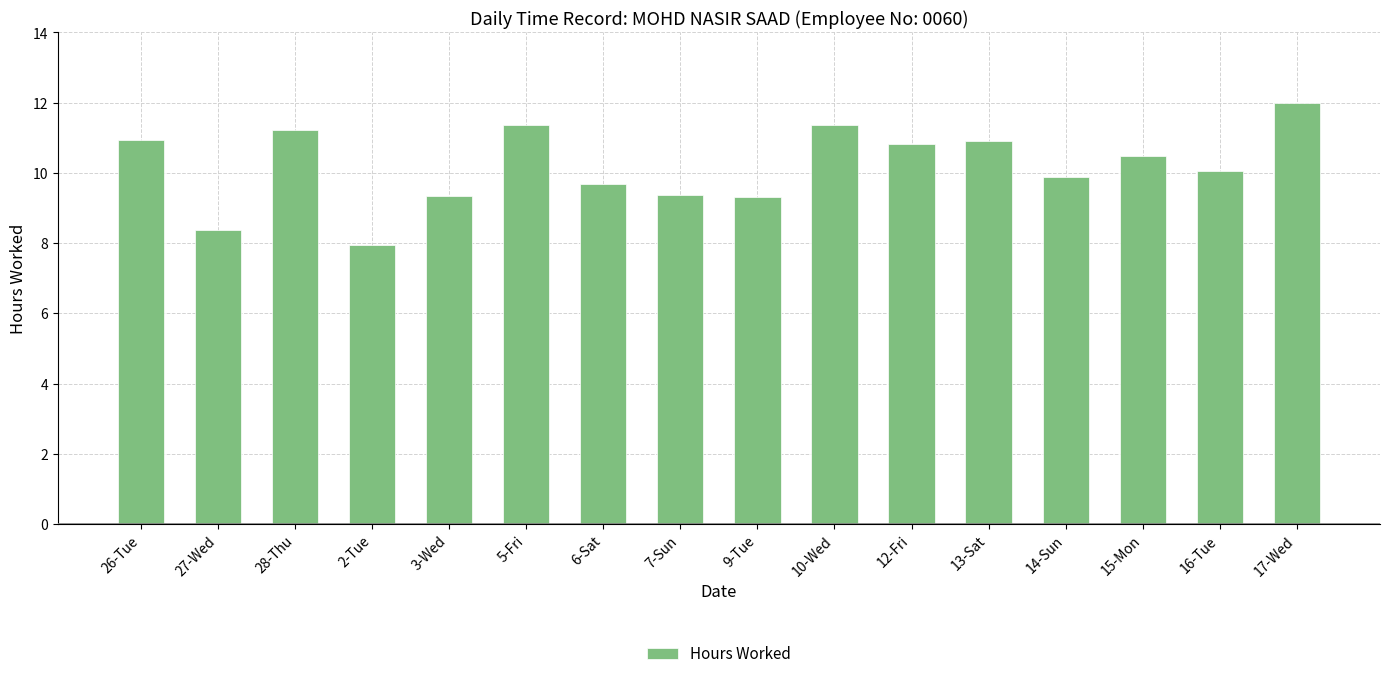

What is the value of the 14th bar from the left?

10.5